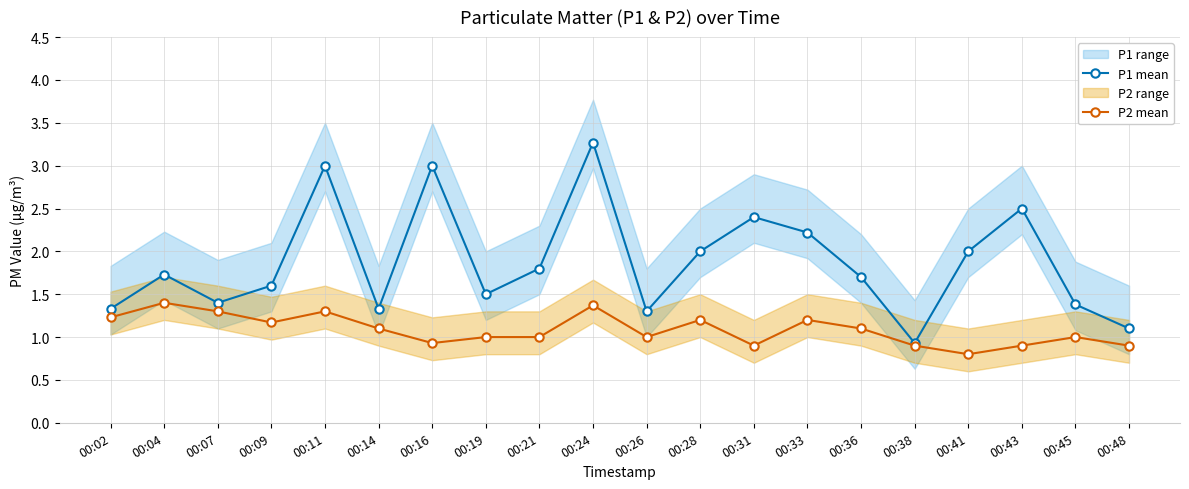

What is the minimum value for P1 mean?

0.9